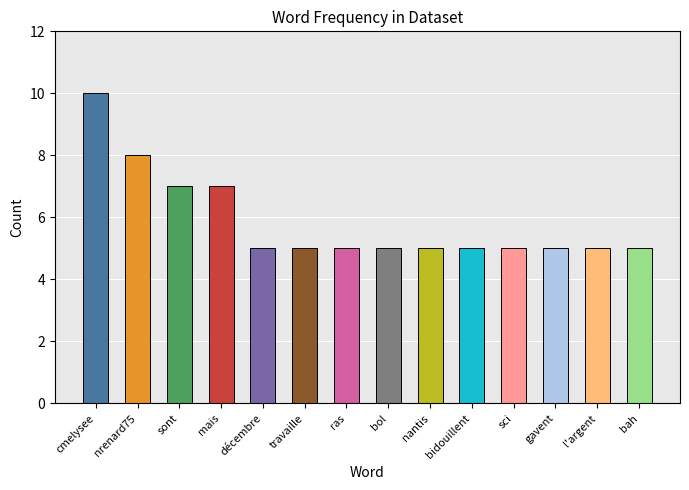

Reading right to left, what are all the values shown in this chart?

5	5	5	5	5	5	5	5	5	5	7	7	8	10